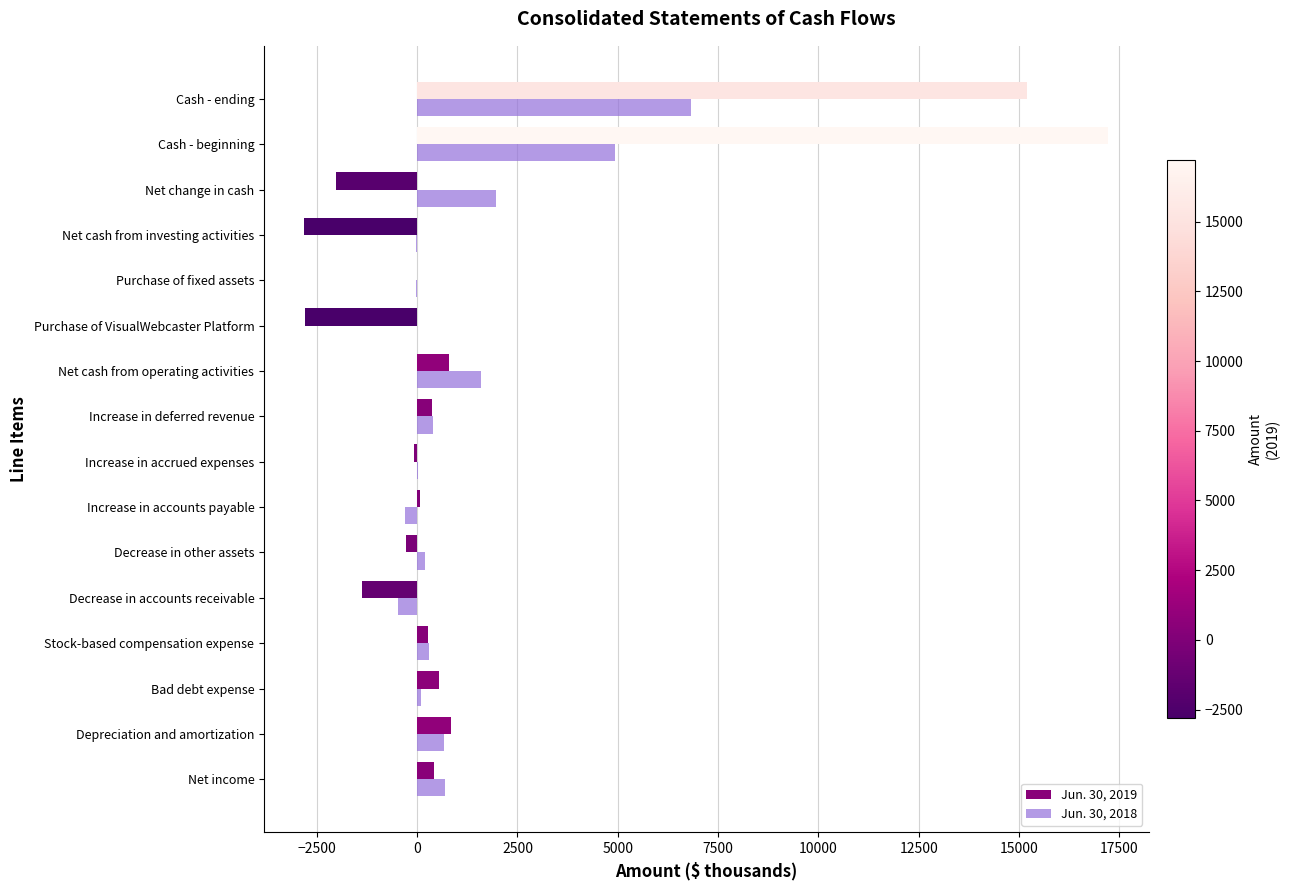

At which label is Jun. 30, 2018 closest to 3183?

Net change in cash